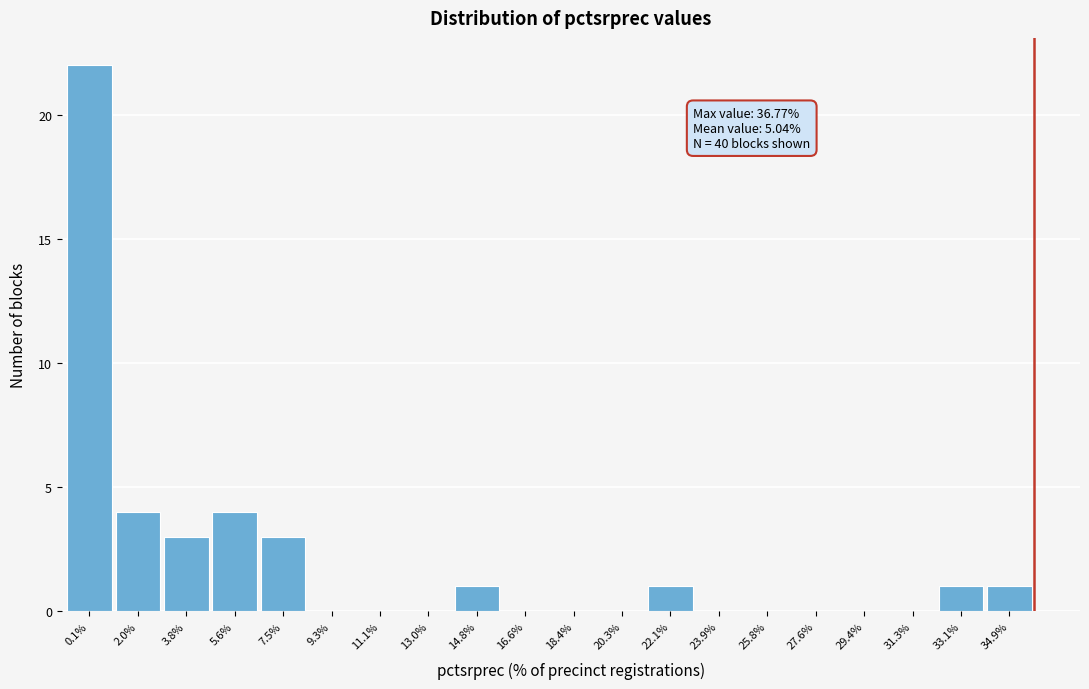

Reading right to left, extract all data points from this chart.

34.9%=1	33.1%=1	31.3%=0	29.4%=0	27.6%=0	25.8%=0	23.9%=0	22.1%=1	20.3%=0	18.4%=0	16.6%=0	14.8%=1	13.0%=0	11.1%=0	9.3%=0	7.5%=3	5.6%=4	3.8%=3	2.0%=4	0.1%=22